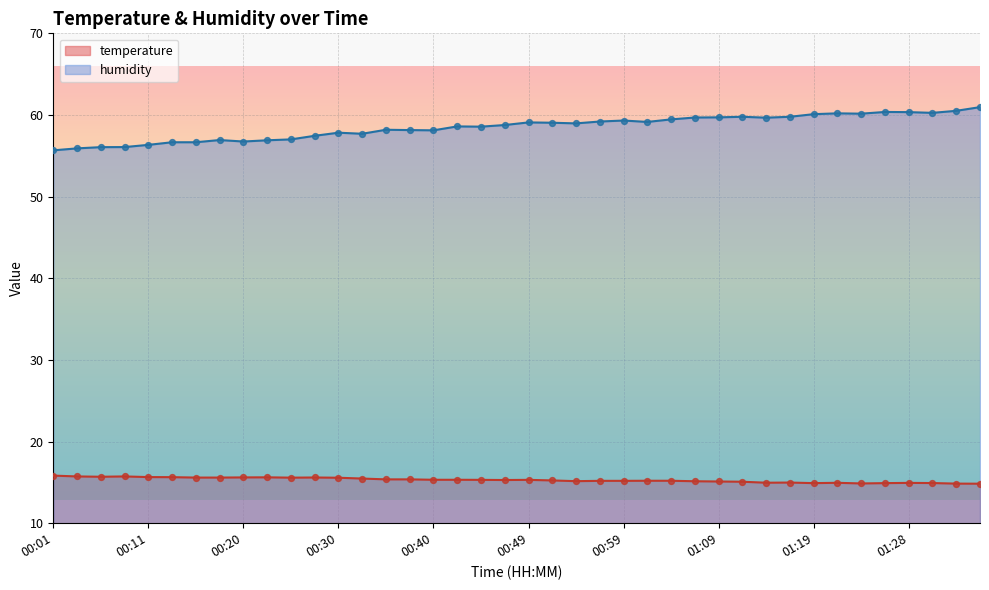

Which series contains the highest Y value?

humidity